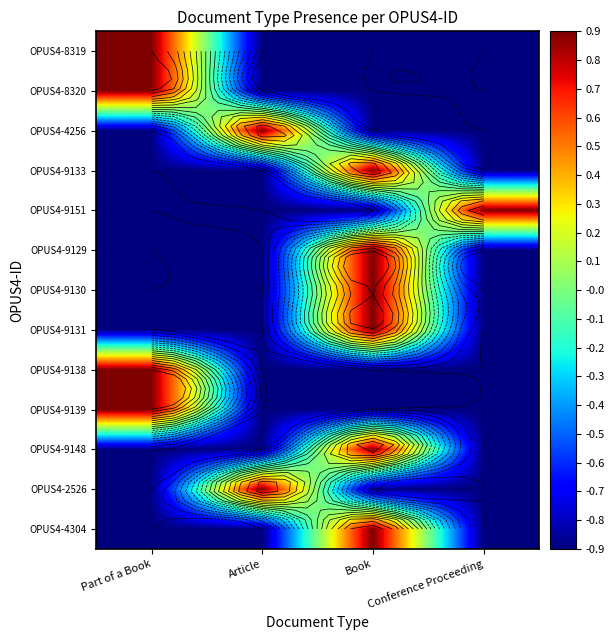

How many positive values does the OPUS4-9139 series have?

1